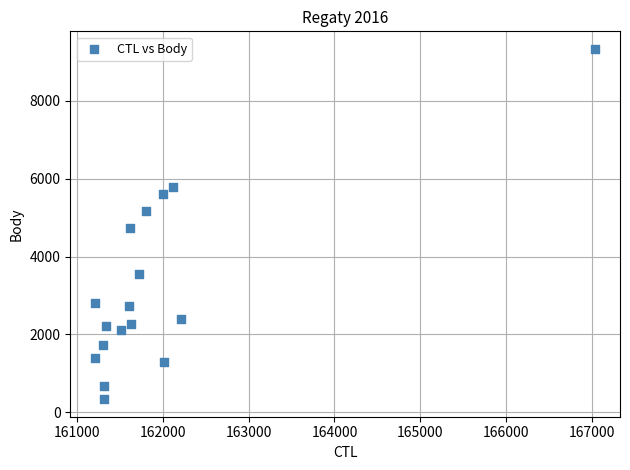

What is the range of X values (max minus min)?

5831